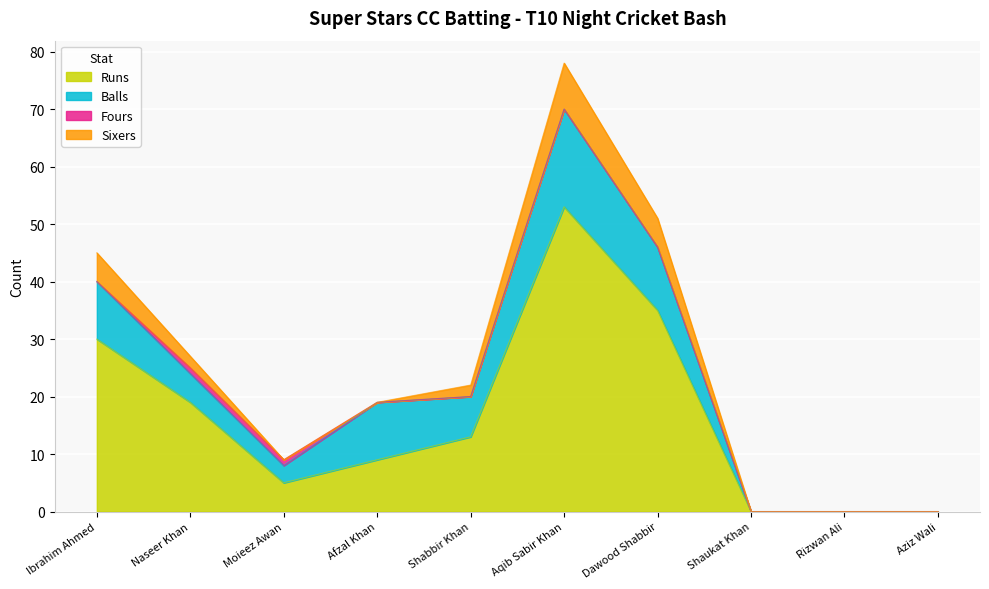

What is the approximate value of Sixers at Ibrahim Ahmed?

5